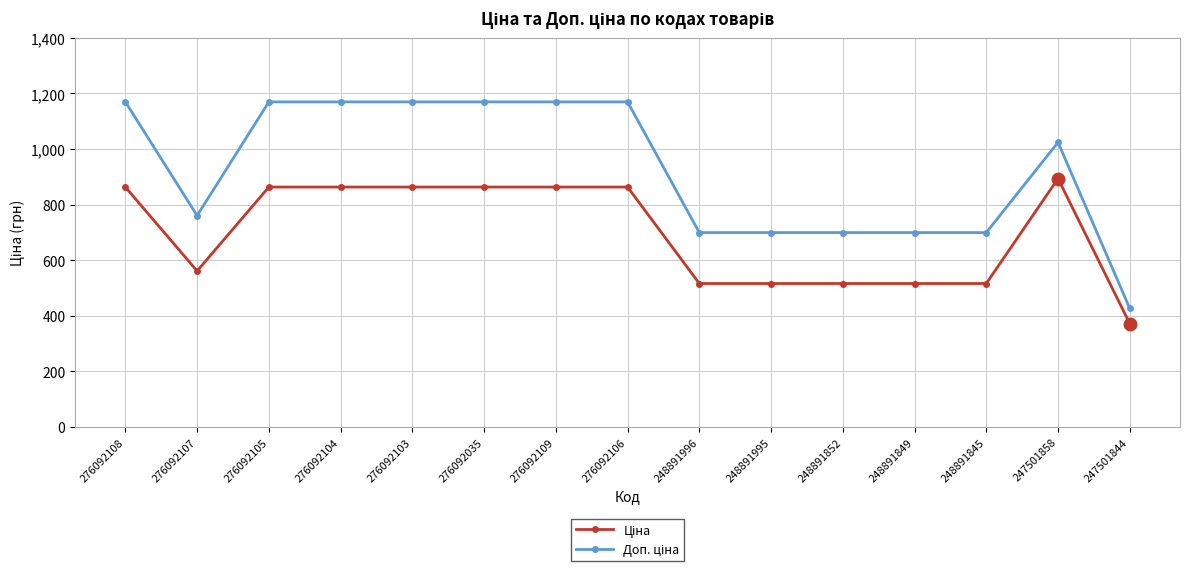

Count the number of data series in this chart.

2